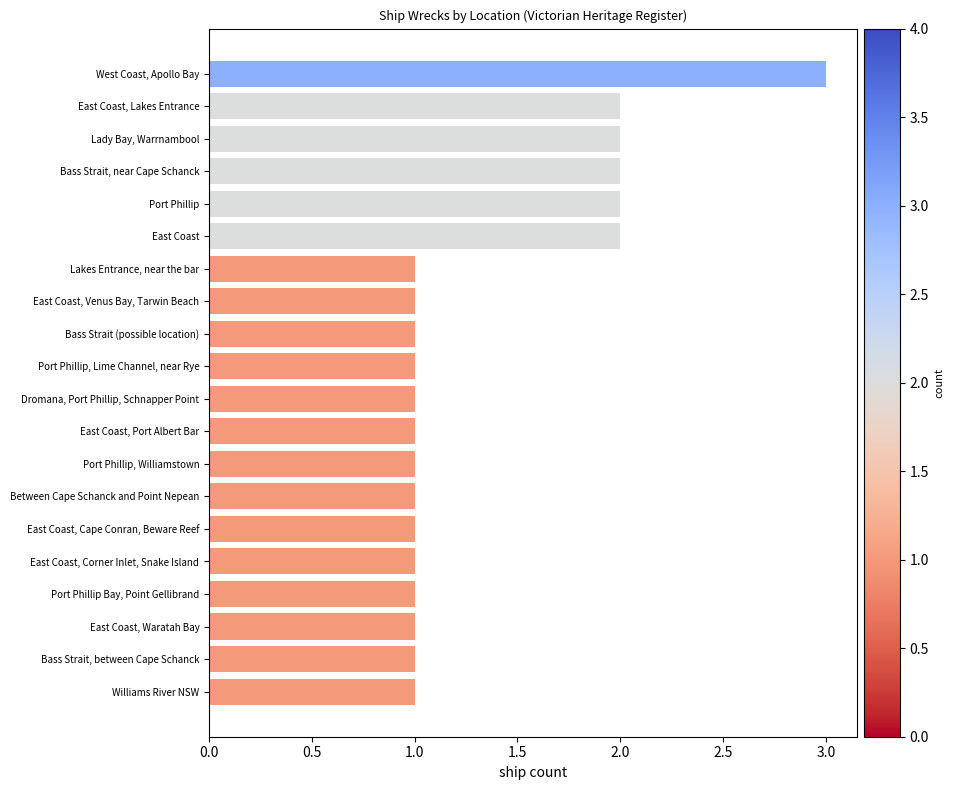

How many categories are shown in the chart?

20